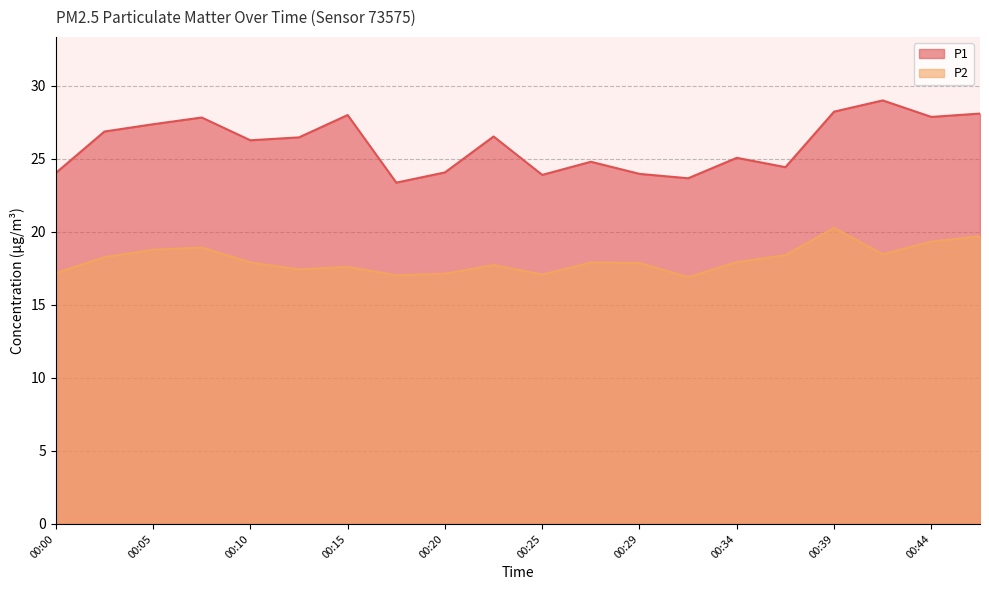

True or false: P1 and P2 intersect in this chart.

False